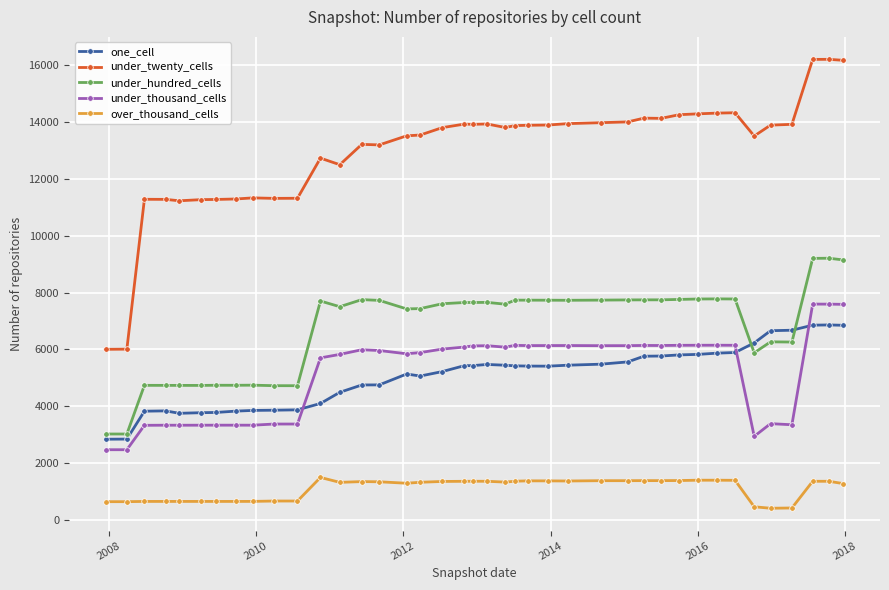

What is the maximum value for under_hundred_cells?

9208